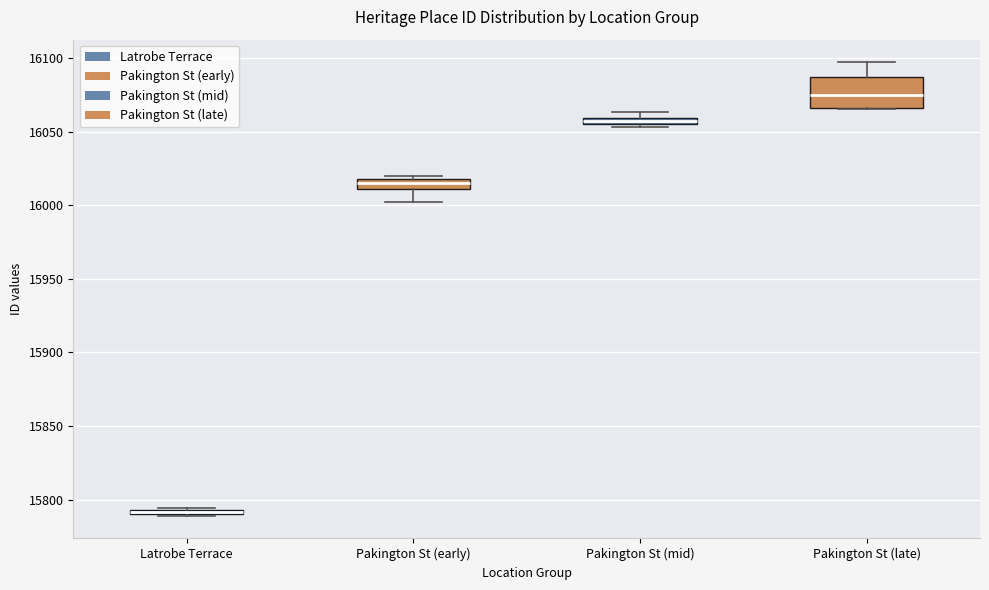

Which box is the tallest, from its lower edge to its upper edge?

Pakington St (late)